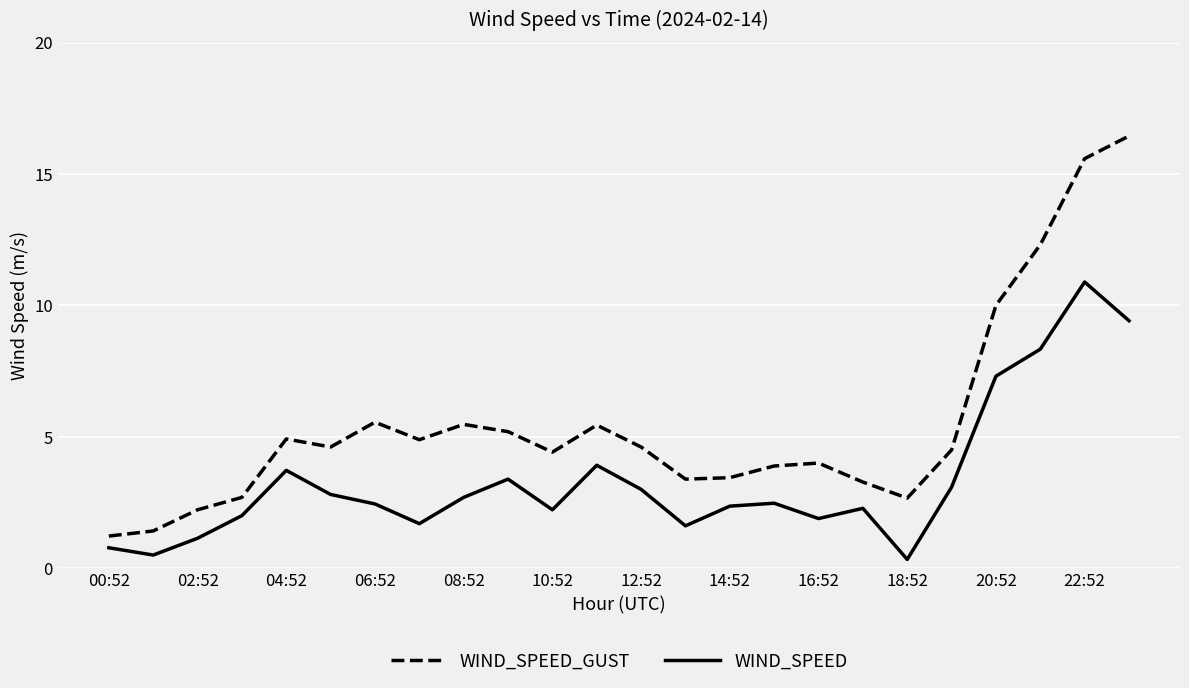

Which series has the largest range (max minus min)?

WIND_SPEED_GUST